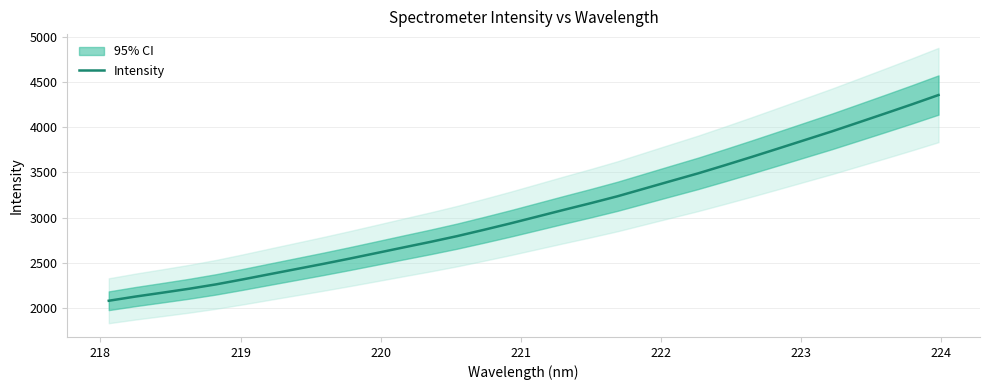

What is the highest value of the Intensity series?

4359.7